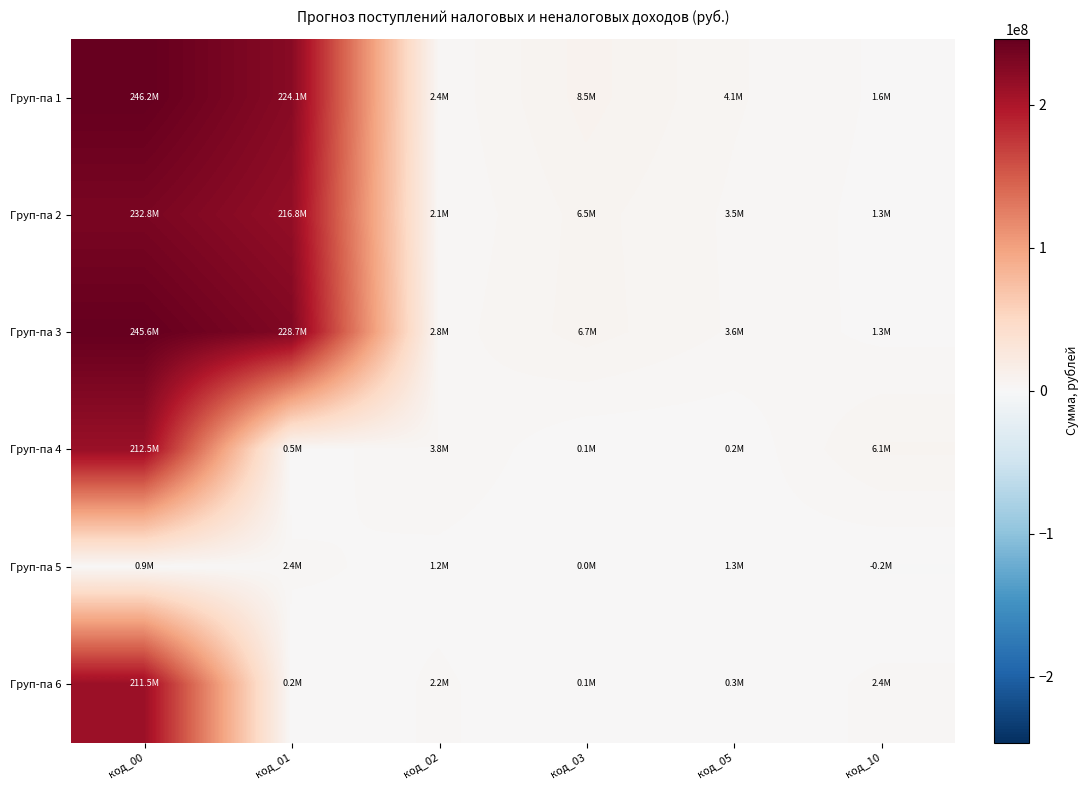

What is the smallest value displayed?

-164550.0